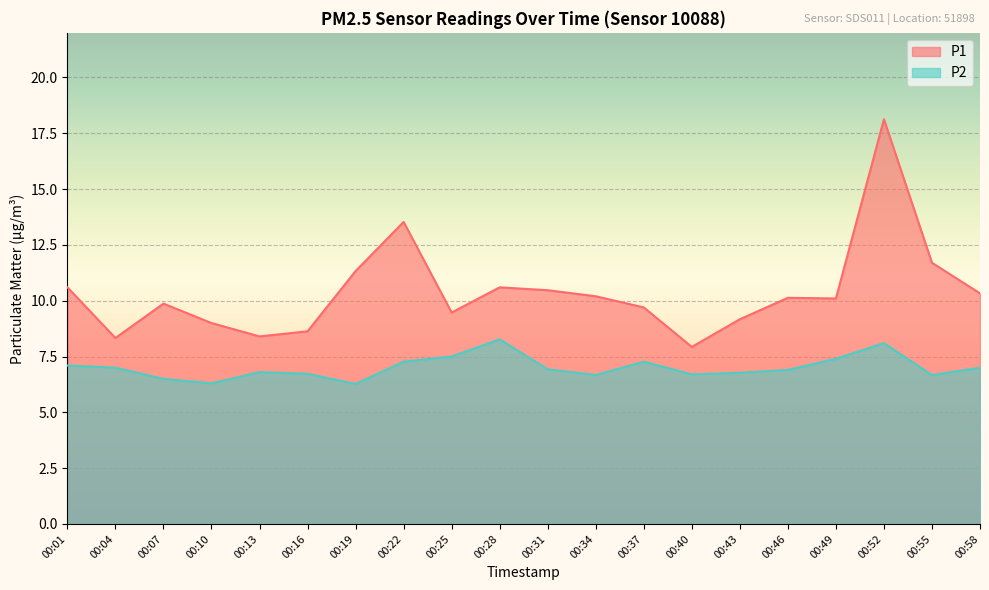

At how many categories does at least one series exceed 17?

1